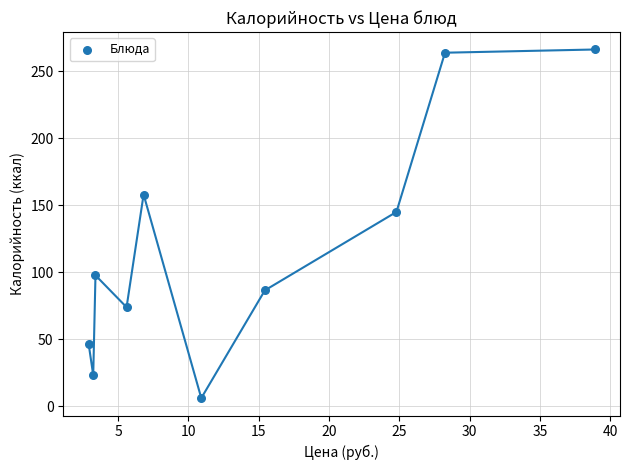

What is the average X value?

14.0